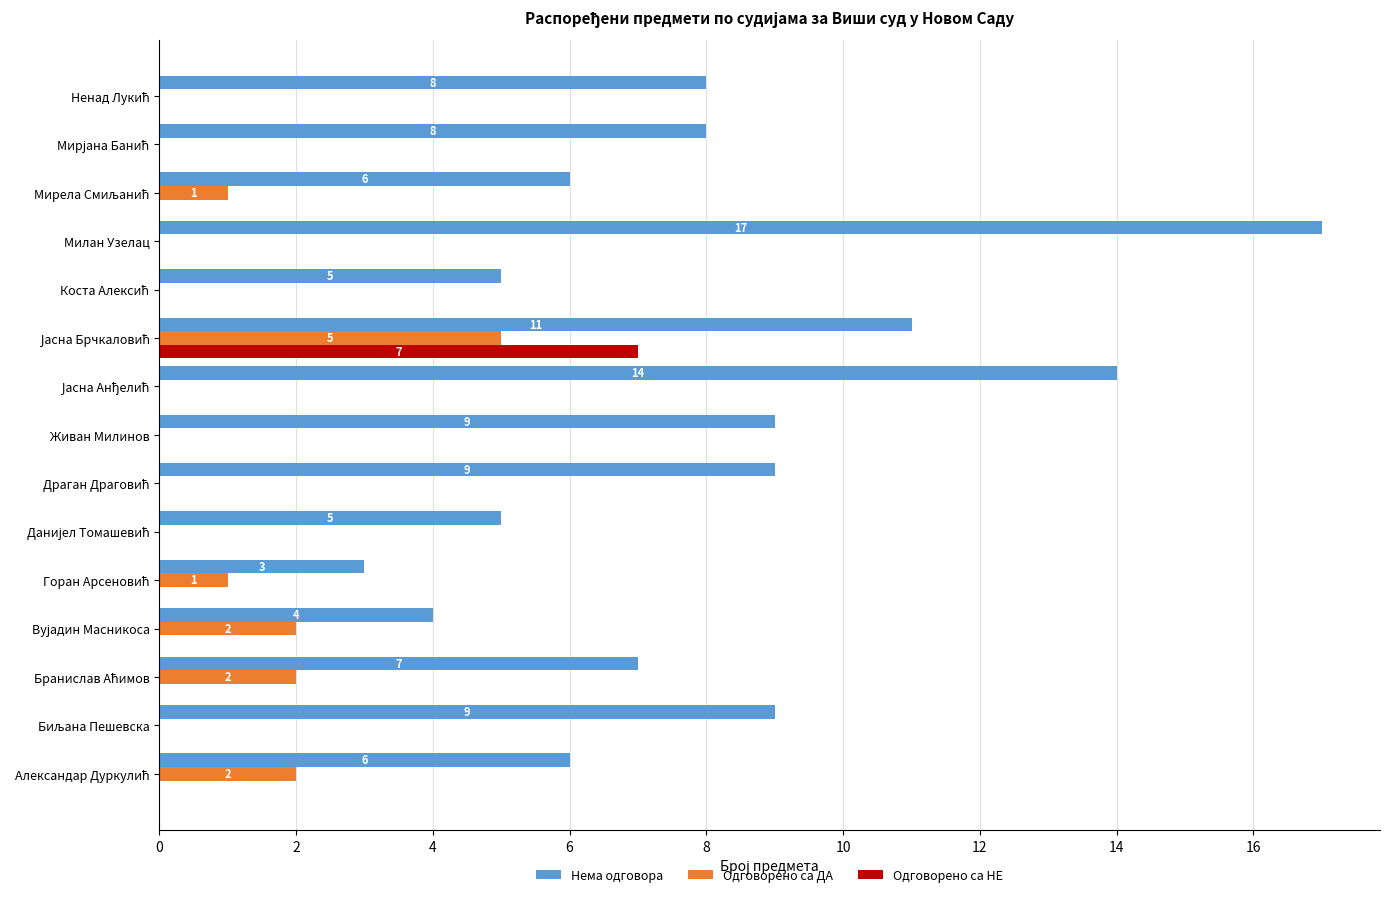

How many distinct data groups are displayed?

3